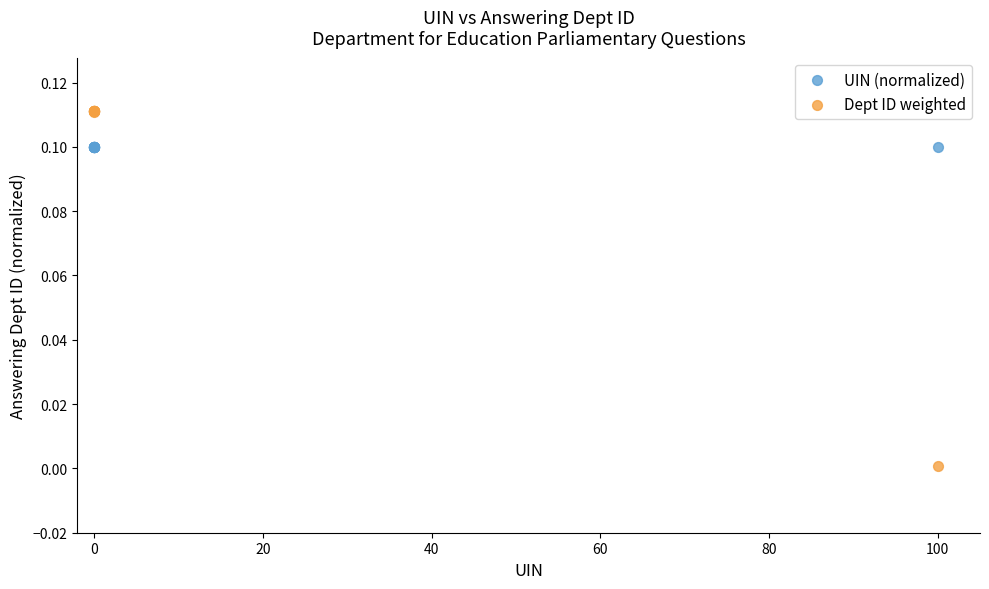

Which series contains the highest Y value?

Dept ID weighted